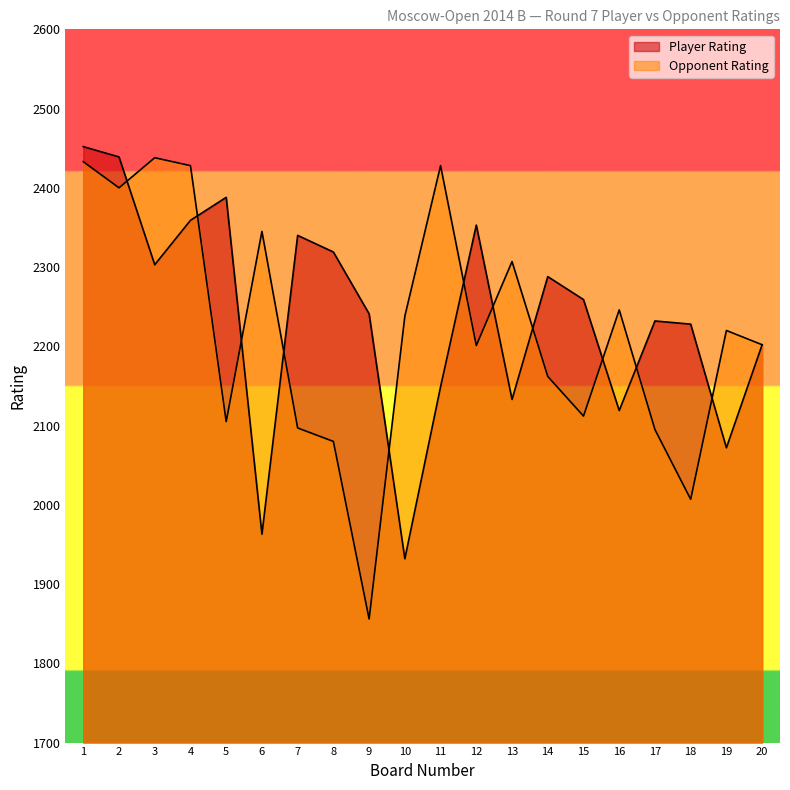

List the series in order of their peak value, highest first.

Player Rating, Opponent Rating